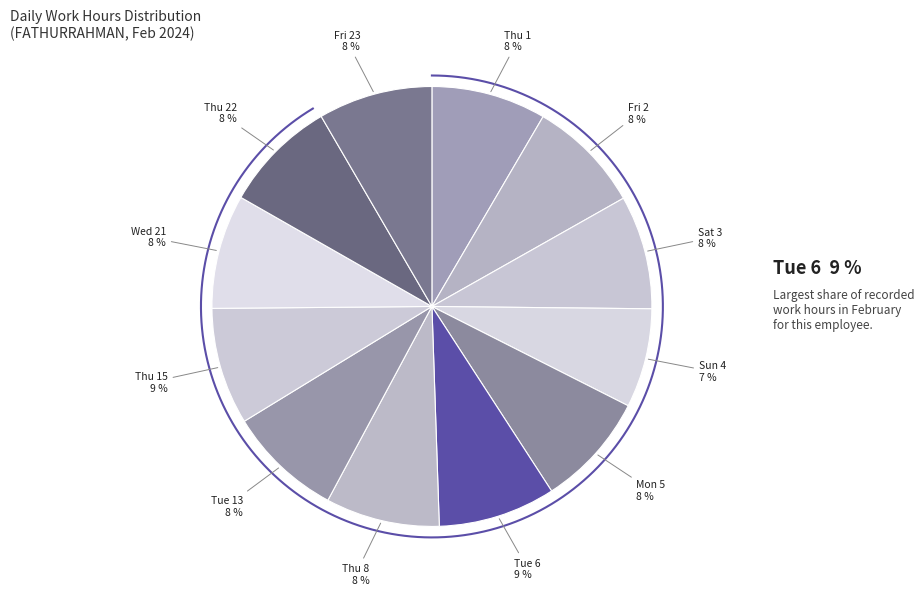

Rank the categories by value from lowest to highest.

Sun 4, Thu 22, Sat 3, Fri 2, Thu 8, Mon 5, Wed 21, Fri 23, Tue 13, Thu 1, Thu 15, Tue 6